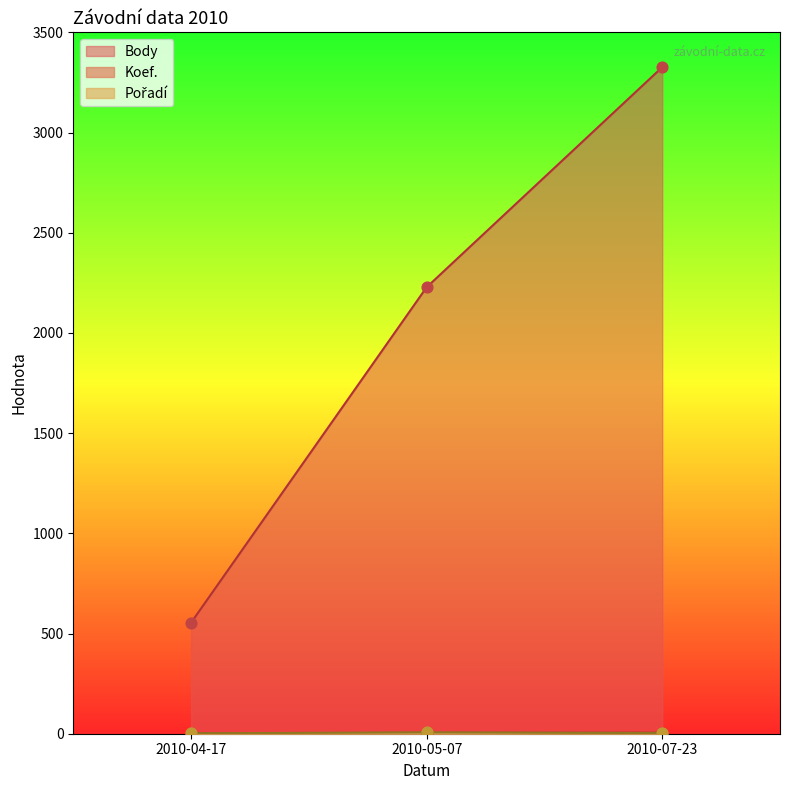

At which category is the sum across all series the highest?

2010-07-23